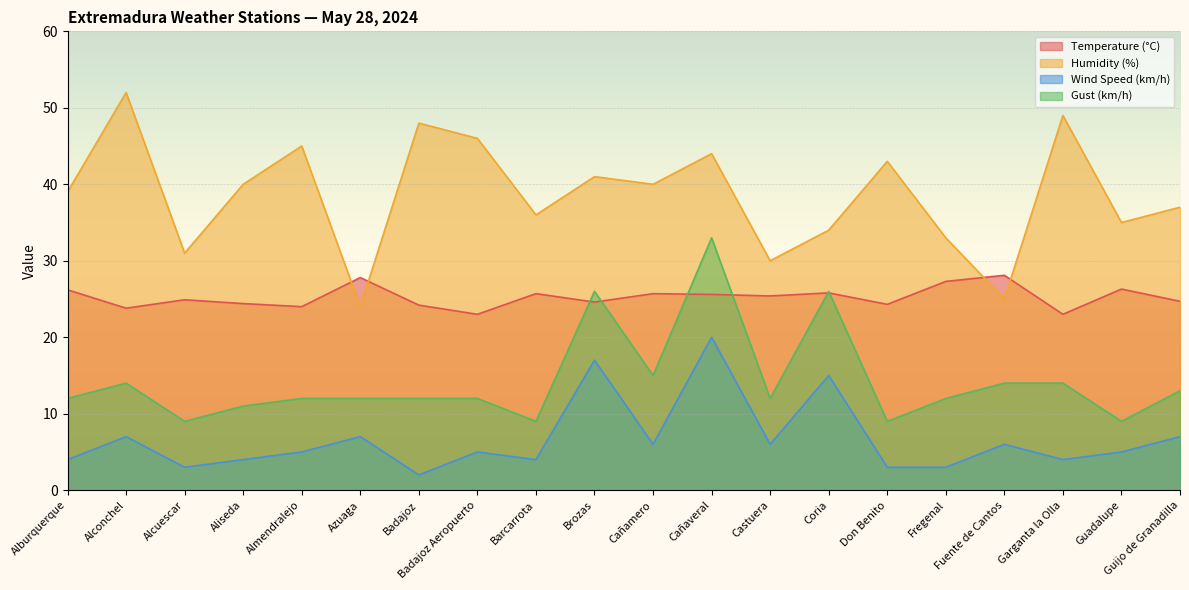

Which category has the lowest value in the Gust (km/h) series?

Alcuescar